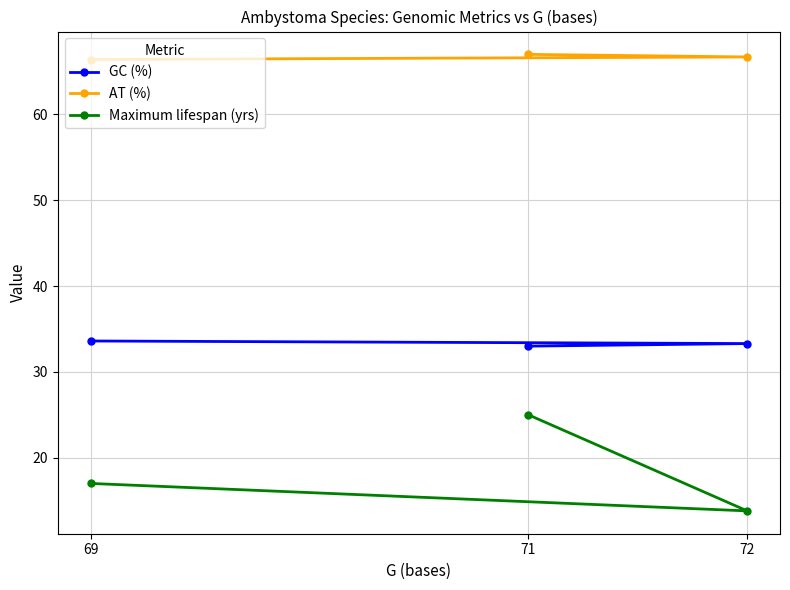

Is the value of Maximum lifespan (yrs) at 69 greater than the value of AT (%) at 72?

No